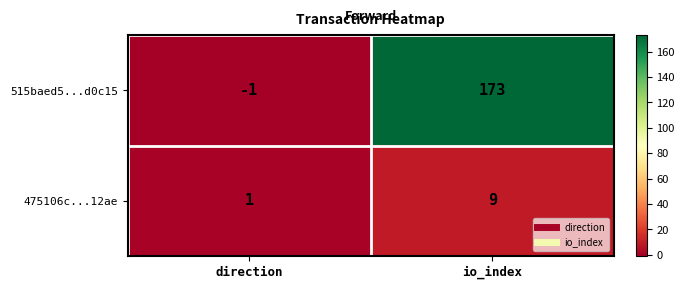

What is the greatest value displayed?

173